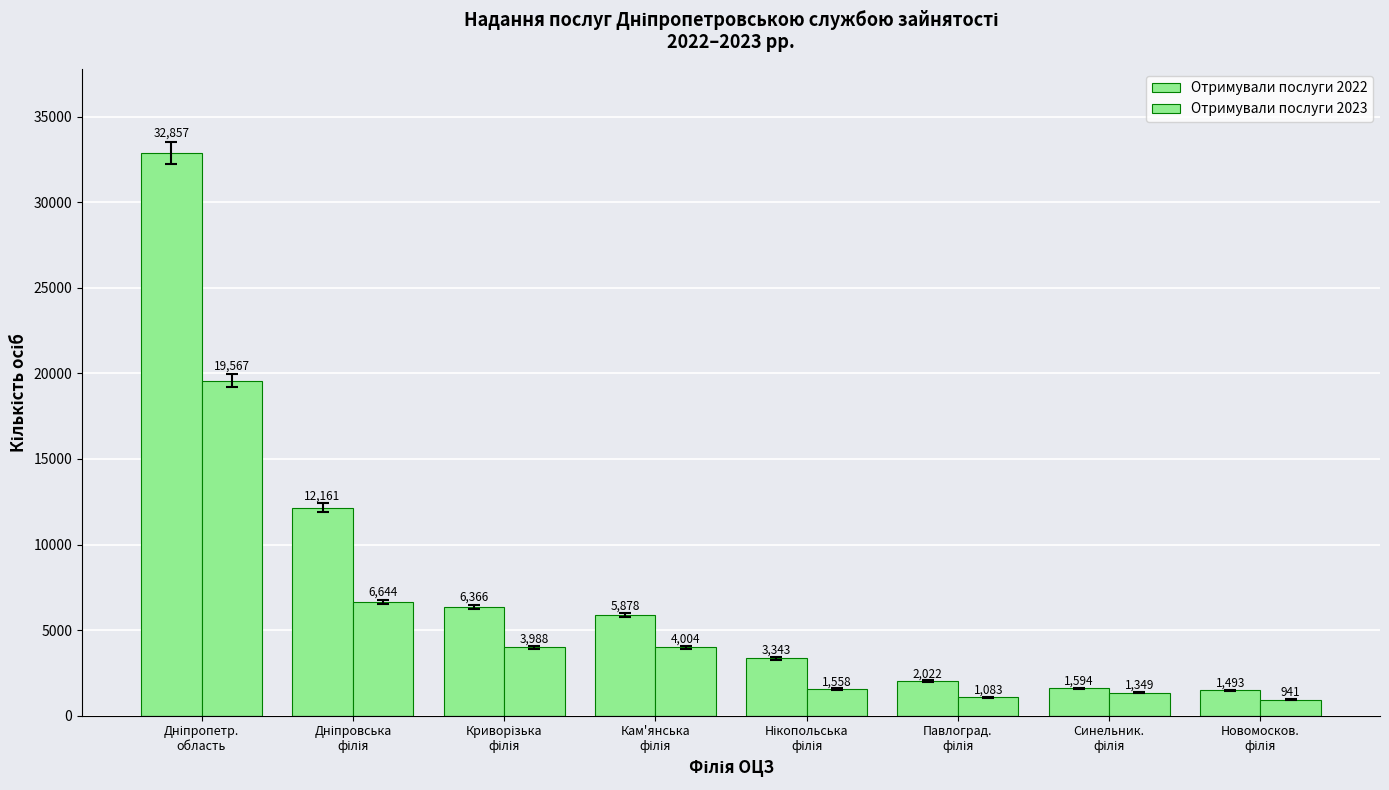

How many groups of bars are there?

8